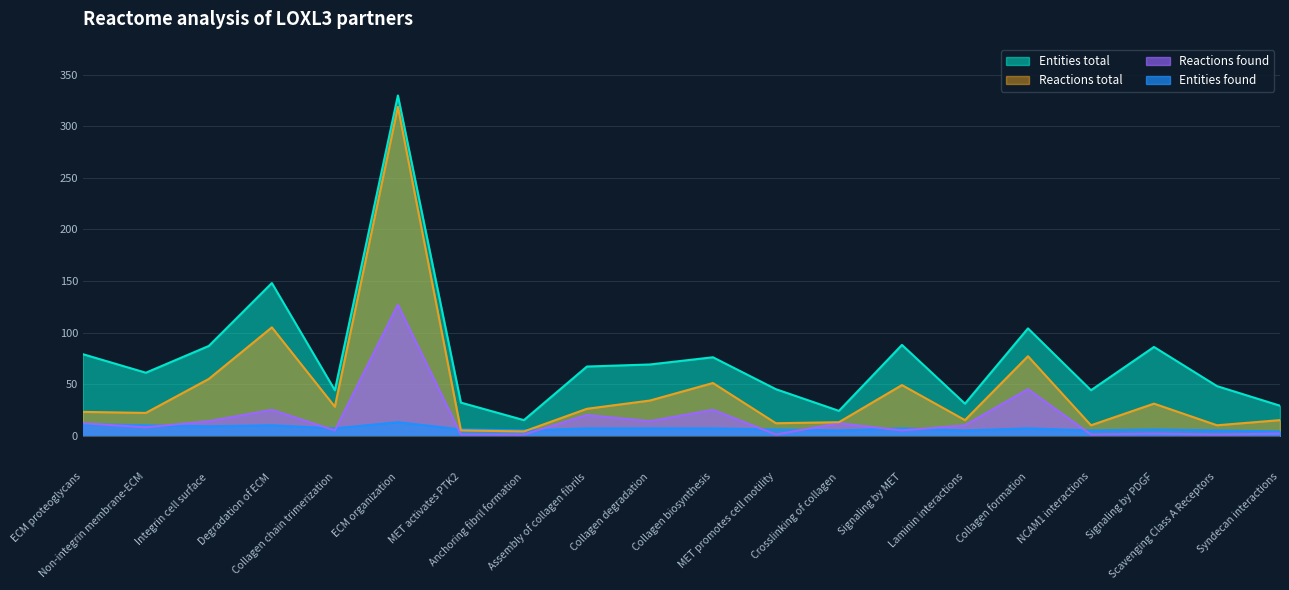

Reading left to right, what are all the values shown in this chart?

Entities found: ECM proteoglycans=11	Non-integrin membrane-ECM=10	Integrin cell surface=9	Degradation of ECM=10	Collagen chain trimerization=7	ECM organization=13	MET activates PTK2=6	Anchoring fibril formation=5	Assembly of collagen fibrils=7	Collagen degradation=7	Collagen biosynthesis=7	MET promotes cell motility=6	Crosslinking of collagen=5	Signaling by MET=7	Laminin interactions=5	Collagen formation=7	NCAM1 interactions=5	Signaling by PDGF=6	Scavenging Class A Receptors=5	Syndecan interactions=4
Entities total: ECM proteoglycans=79	Non-integrin membrane-ECM=61	Integrin cell surface=87	Degradation of ECM=148	Collagen chain trimerization=44	ECM organization=330	MET activates PTK2=32	Anchoring fibril formation=15	Assembly of collagen fibrils=67	Collagen degradation=69	Collagen biosynthesis=76	MET promotes cell motility=45	Crosslinking of collagen=24	Signaling by MET=88	Laminin interactions=31	Collagen formation=104	NCAM1 interactions=44	Signaling by PDGF=86	Scavenging Class A Receptors=48	Syndecan interactions=29
Reactions found: ECM proteoglycans=12	Non-integrin membrane-ECM=8	Integrin cell surface=14	Degradation of ECM=25	Collagen chain trimerization=5	ECM organization=127	MET activates PTK2=1	Anchoring fibril formation=1	Assembly of collagen fibrils=20	Collagen degradation=14	Collagen biosynthesis=25	MET promotes cell motility=1	Crosslinking of collagen=12	Signaling by MET=5	Laminin interactions=10	Collagen formation=45	NCAM1 interactions=1	Signaling by PDGF=2	Scavenging Class A Receptors=1	Syndecan interactions=2
Reactions total: ECM proteoglycans=23	Non-integrin membrane-ECM=22	Integrin cell surface=55	Degradation of ECM=105	Collagen chain trimerization=28	ECM organization=319	MET activates PTK2=5	Anchoring fibril formation=4	Assembly of collagen fibrils=26	Collagen degradation=34	Collagen biosynthesis=51	MET promotes cell motility=12	Crosslinking of collagen=13	Signaling by MET=49	Laminin interactions=15	Collagen formation=77	NCAM1 interactions=10	Signaling by PDGF=31	Scavenging Class A Receptors=10	Syndecan interactions=15